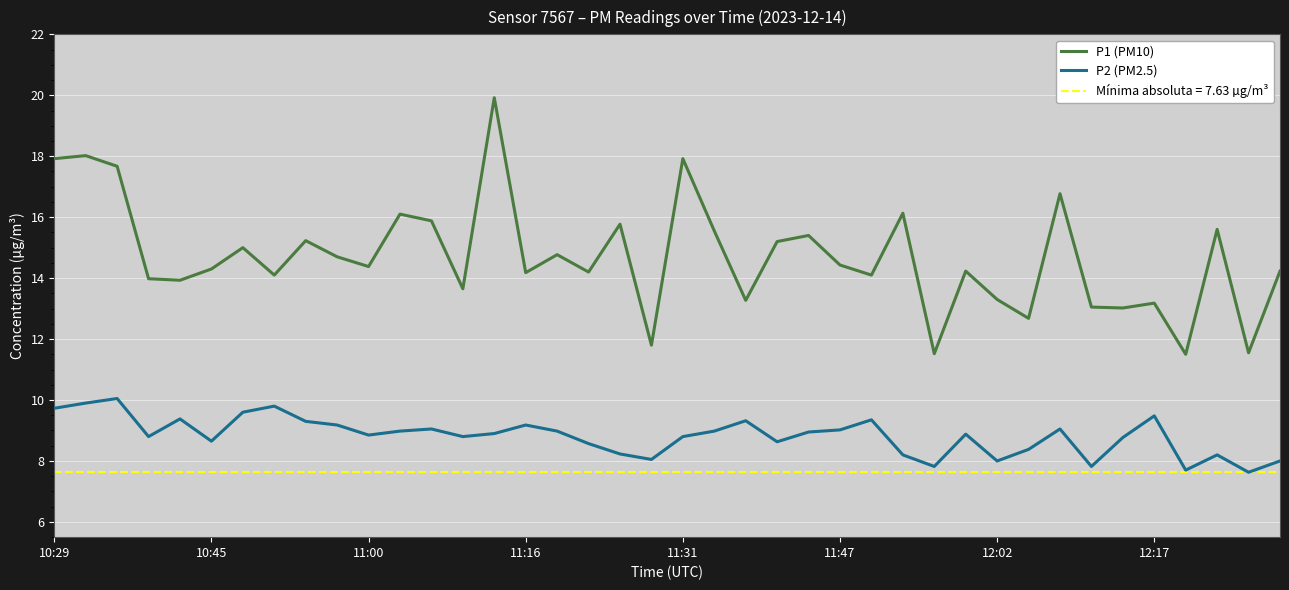

Reading right to left, list all the values displayed in this chart.

P1 (PM10): 14.2	11.6	15.6	11.5	13.2	13.0	13.1	16.8	12.7	13.3	14.2	11.5	16.1	14.1	14.4	15.4	15.2	13.3	15.6	17.9	11.8	15.8	14.2	14.8	14.2	19.9	13.7	15.9	16.1	14.4	14.7	15.2	14.1	15.0	14.3	13.9	14.0	17.7	18.0	17.9
P2 (PM2.5): 8.0	7.6	8.2	7.7	9.5	8.8	7.8	9.1	8.4	8.0	8.9	7.8	8.2	9.3	9.0	8.9	8.6	9.3	9.0	8.8	8.1	8.2	8.6	9.0	9.2	8.9	8.8	9.1	9.0	8.8	9.2	9.3	9.8	9.6	8.7	9.4	8.8	10.1	9.9	9.7